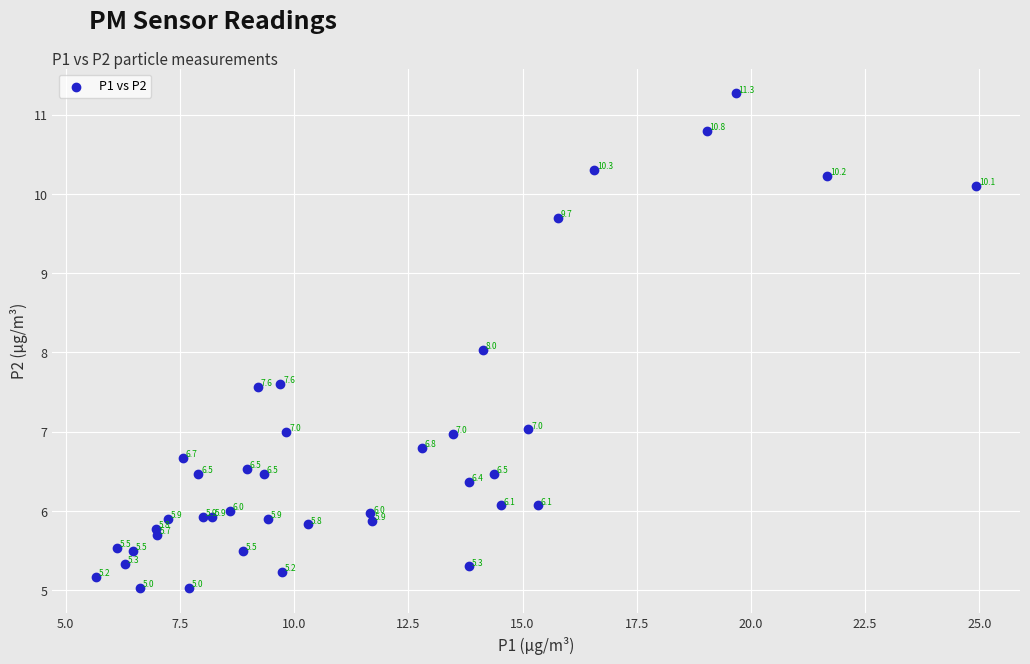

What Y value in the scatter plot is closest to 8?

8.0